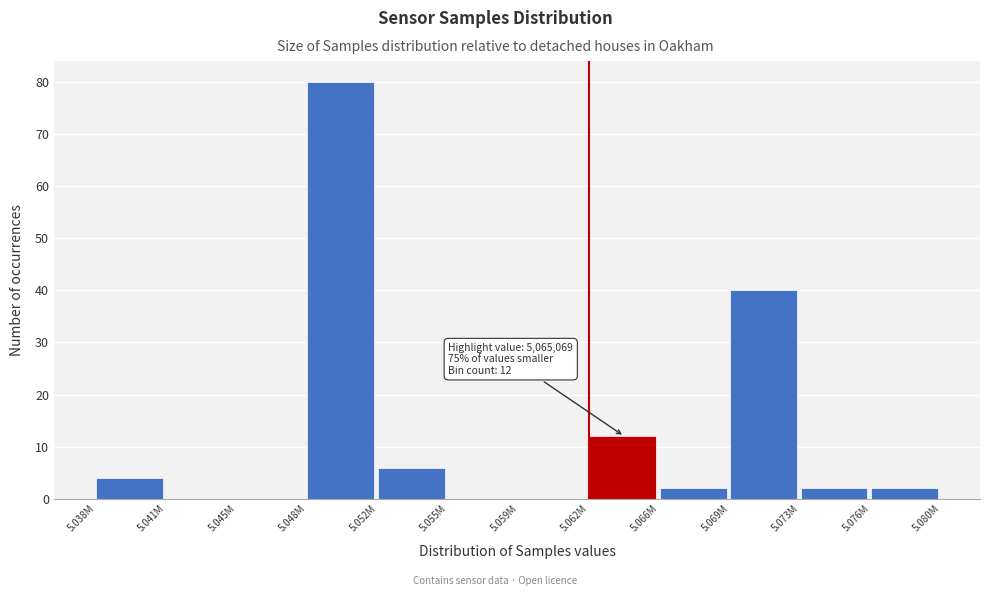

Reading right to left, transcribe all the data shown in this chart.

5.076M=2	5.073M=2	5.069M=40	5.066M=2	5.062M=12	5.059M=0	5.055M=0	5.052M=6	5.048M=80	5.045M=0	5.041M=0	5.038M=4